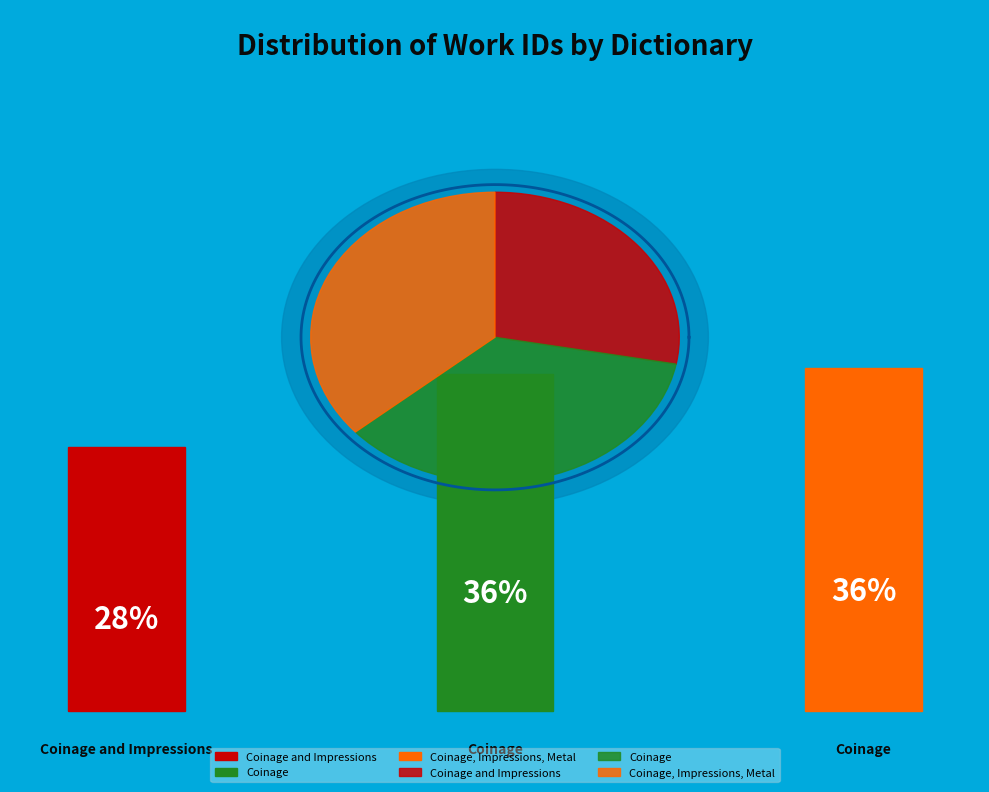

Does any single category account for the majority?

No